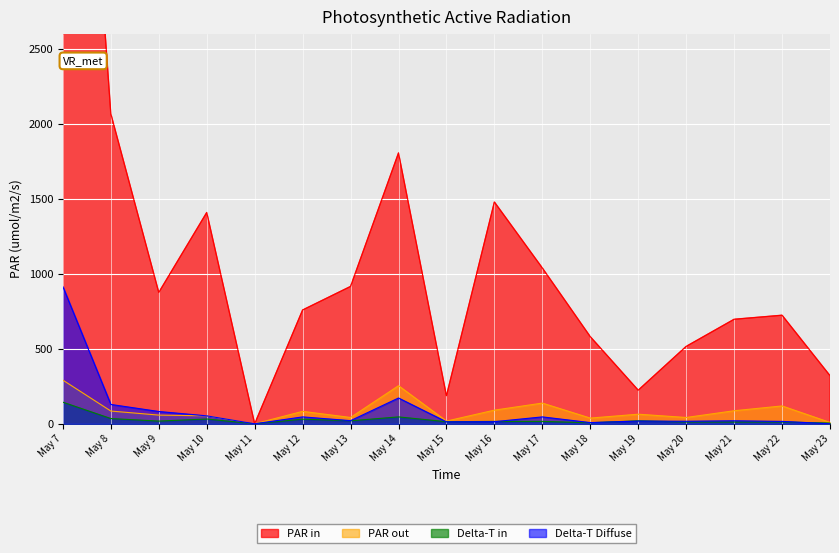

Is the value of Delta-T Diffuse at May 14 greater than the value of PAR out at May 7?

No